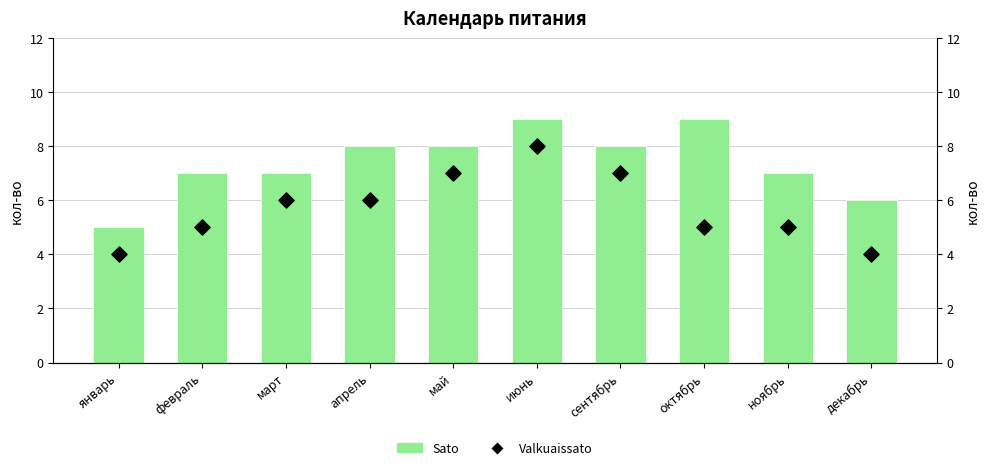

What are all the series names shown in the legend?

Sato, Valkuaissato